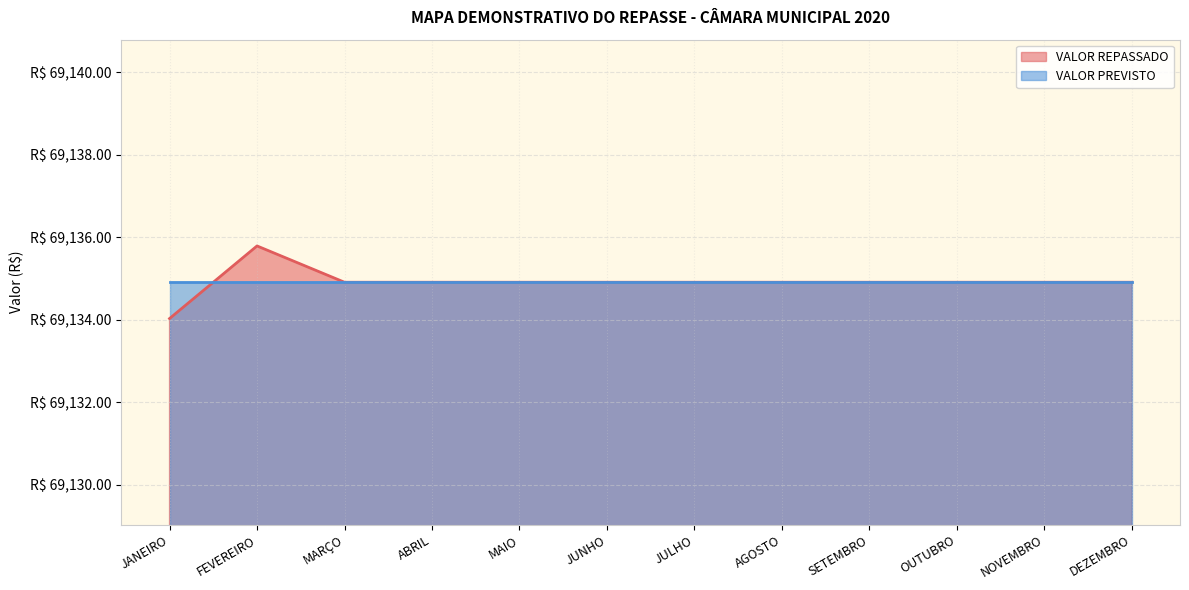

Does the chart have visible grid lines?

Yes